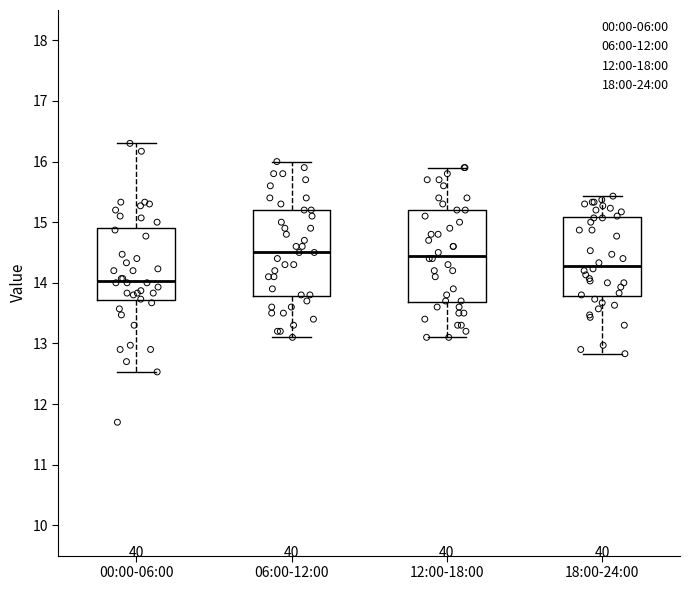

Which box is the tallest, from its lower edge to its upper edge?

12:00-18:00